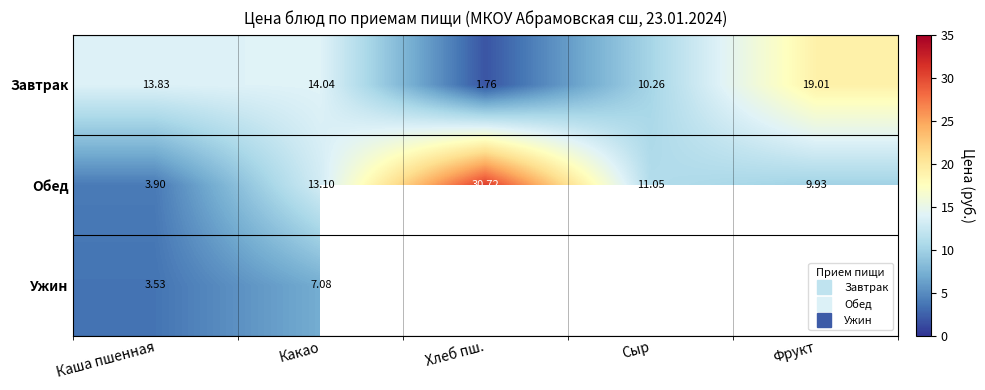

Which has a higher value, Сыр or Какао?

Какао